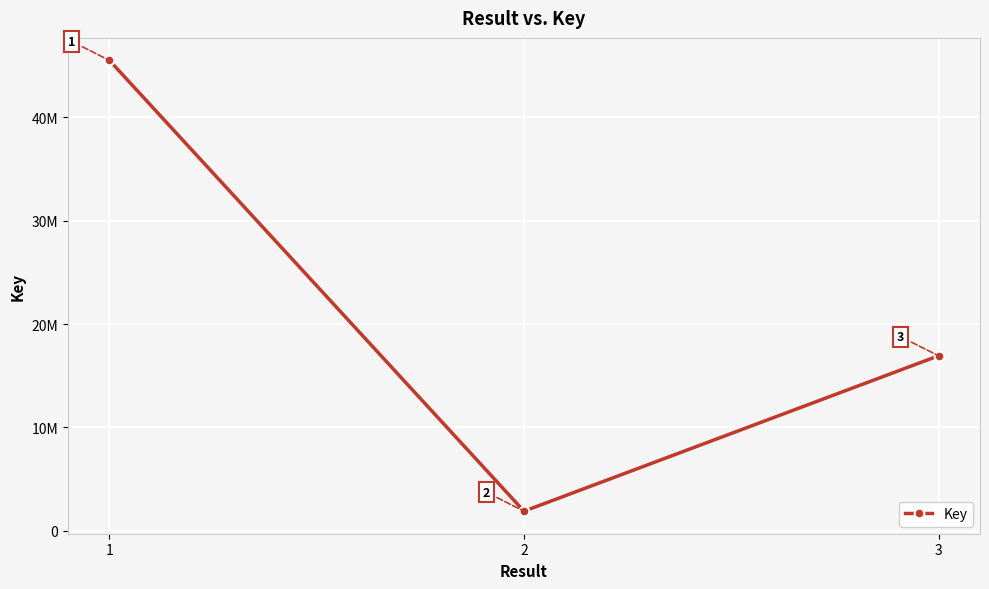

What is the difference between the maximum and minimum values?

43579550